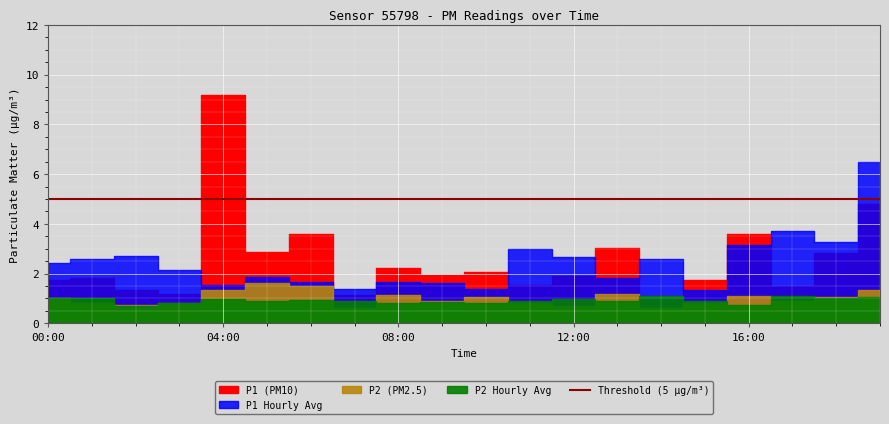

At which category is the sum across all series the highest?

19:00